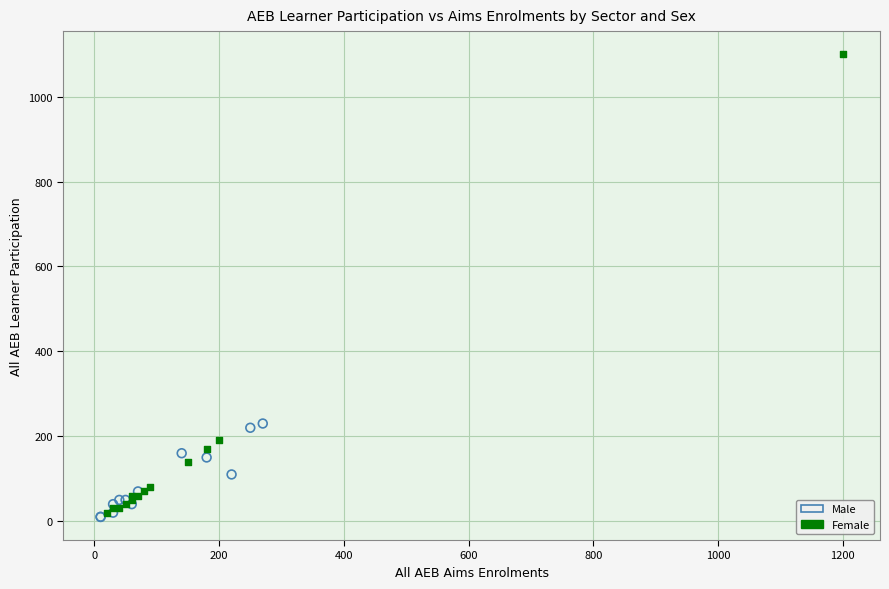

Which series has the widest spread of Y values?

Female